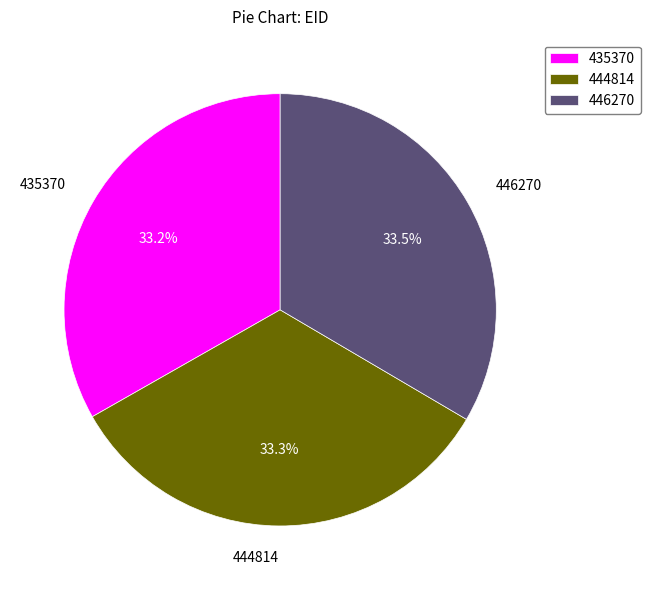

Is 444814 the majority of the pie?

No